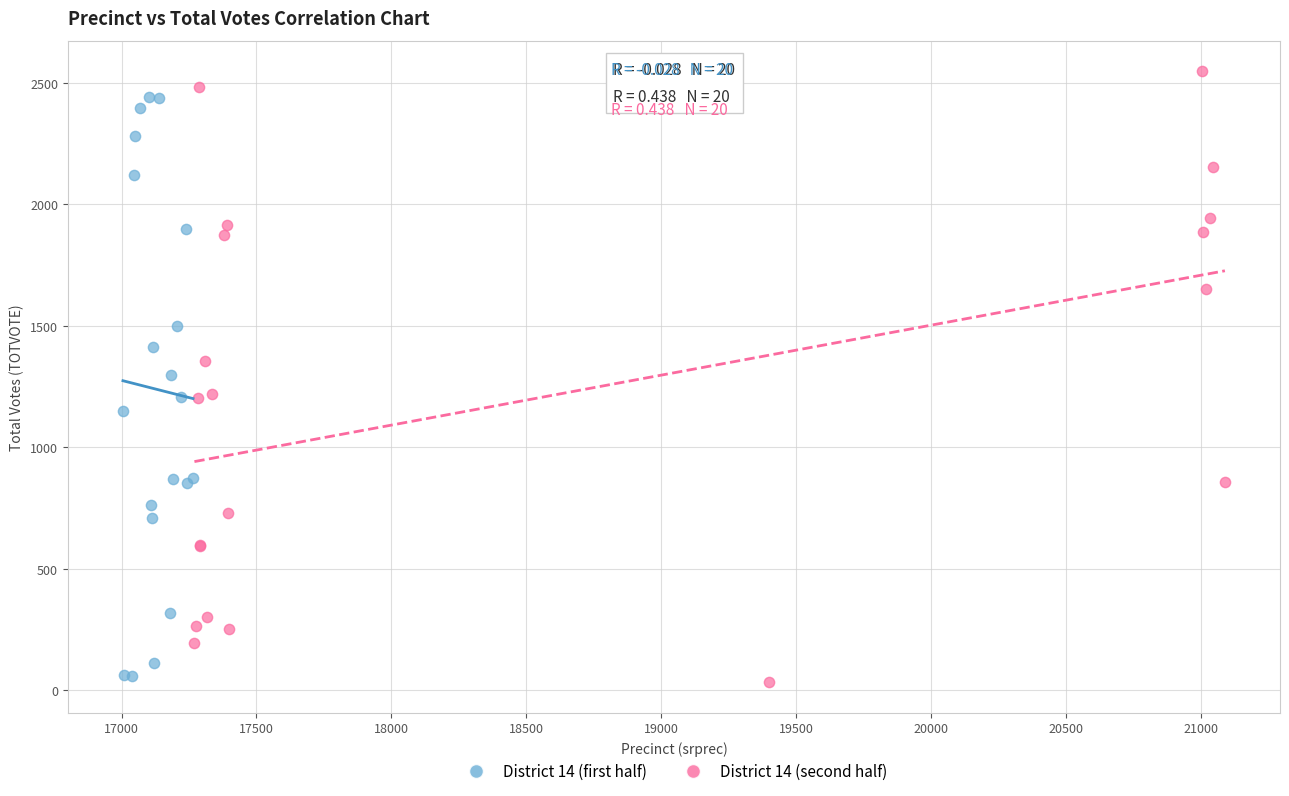

What are all the series names shown in the legend?

District 14 (first half), District 14 (second half)